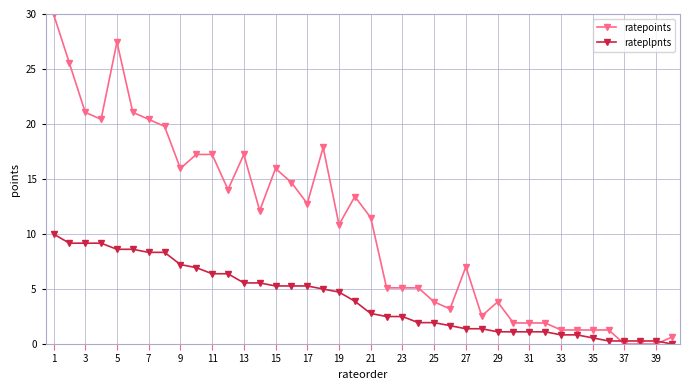

Rank the series by their average value, from highest to lowest.

ratepoints, rateplpnts